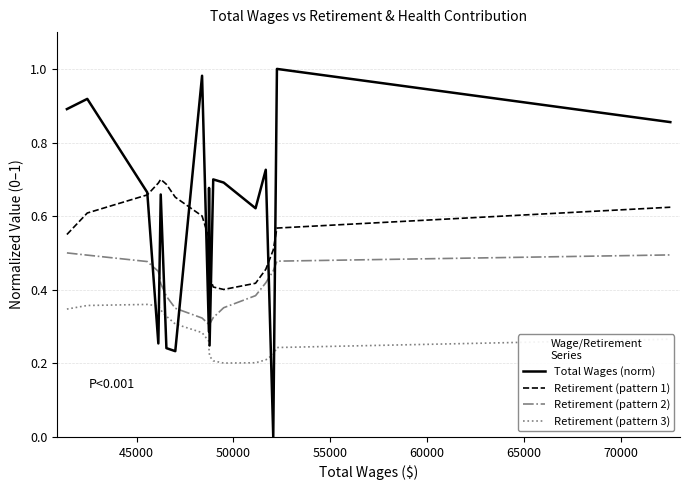

True or false: Retirement (pattern 1) and Retirement (pattern 2) cross at least once.

False